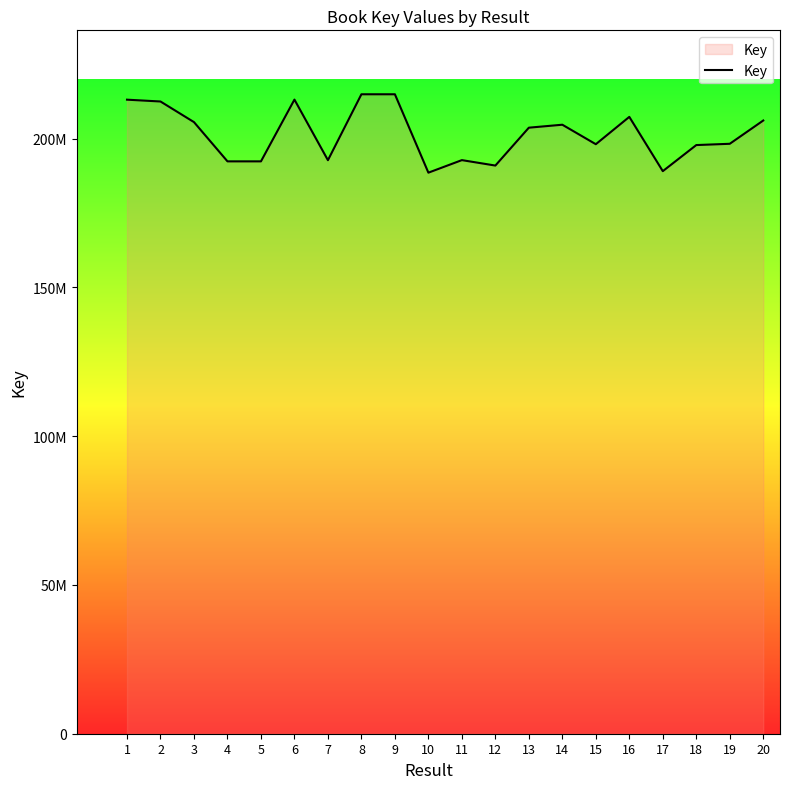

What is the smallest value displayed?

188546642